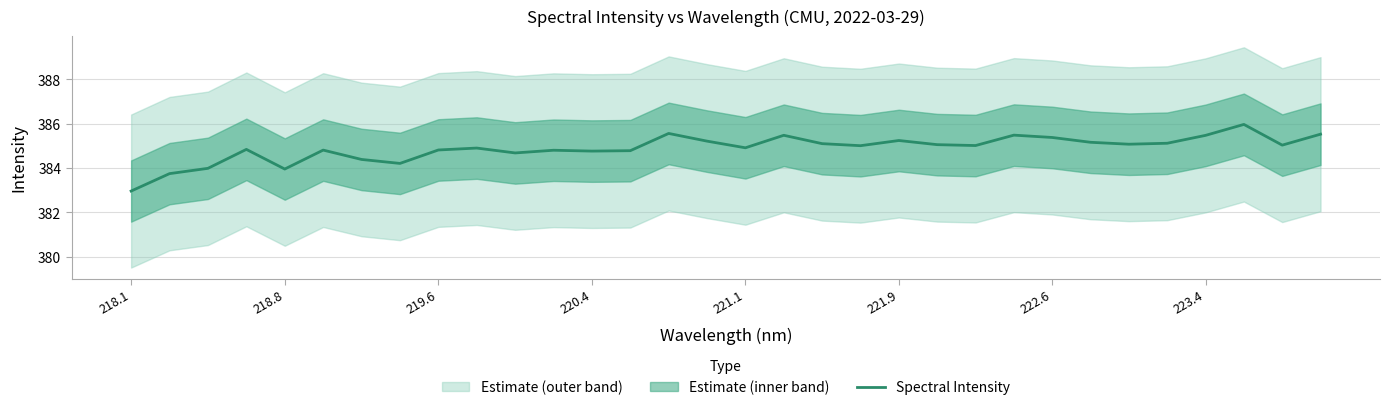

What is the highest value of the Spectral Intensity series?

386.0